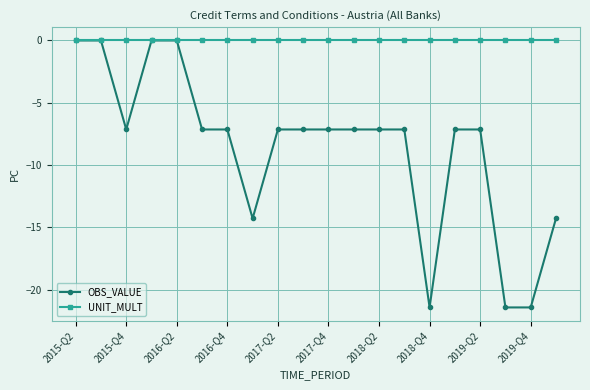

What is the value of the OBS_VALUE point at the 9th from the left?

-7.1